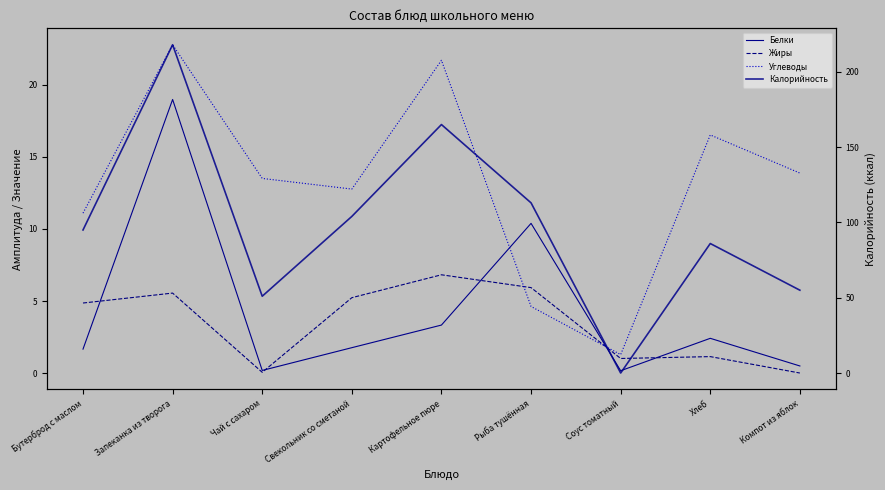

Where is Углеводы nearest to the value 12?

Свекольник со сметаной